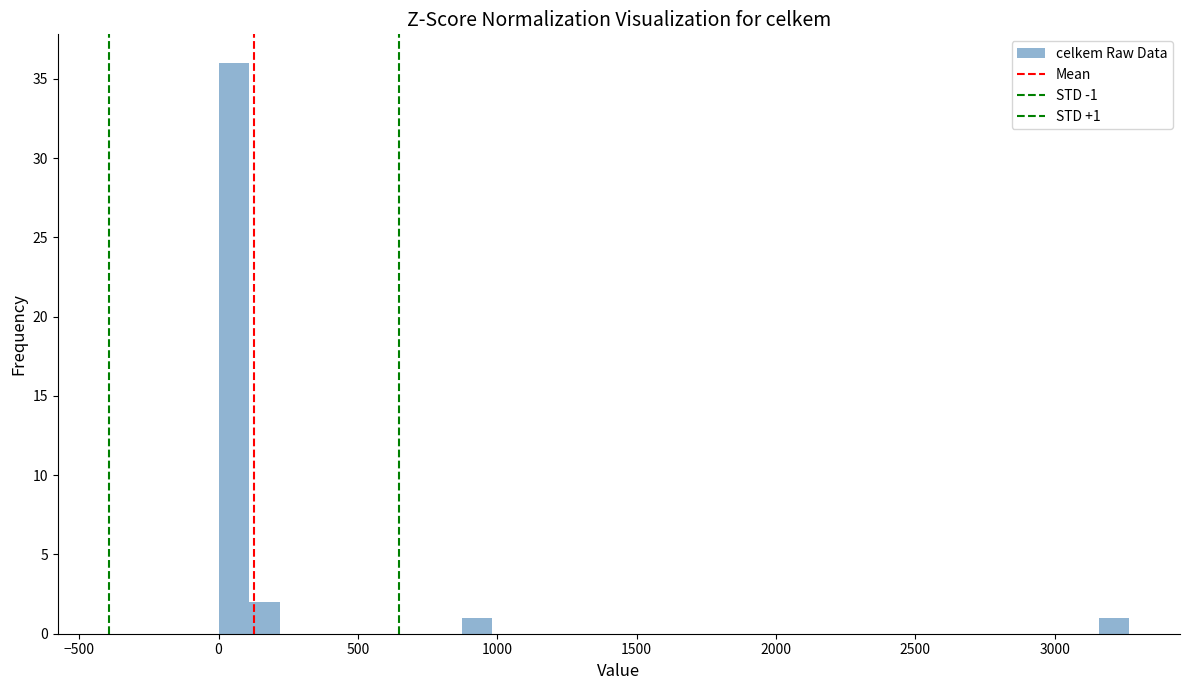

Read against the x-axis, roughly where is the centre of the tallest bar?

50